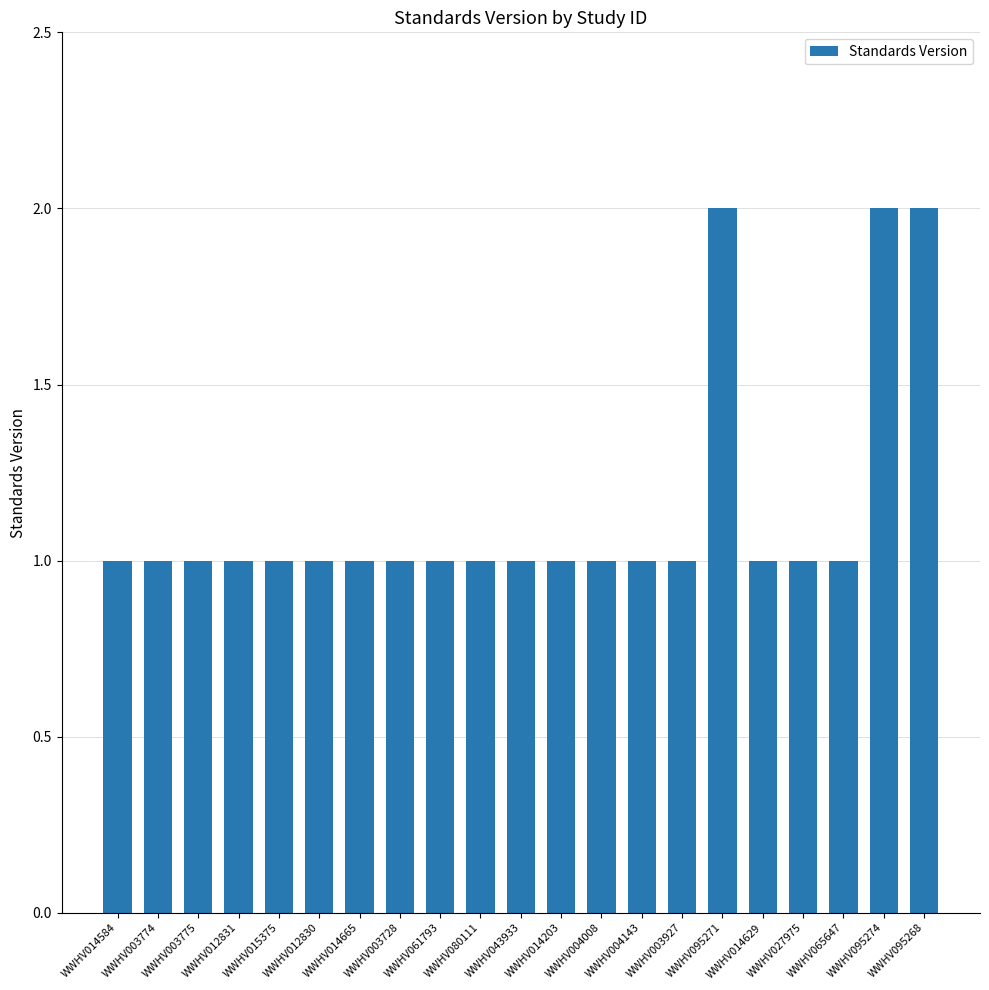

Read the value at WWHV095271.

2